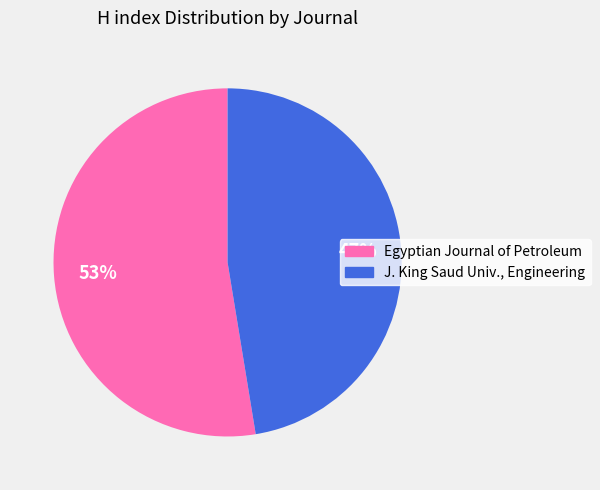

How many slices are in this pie chart?

2